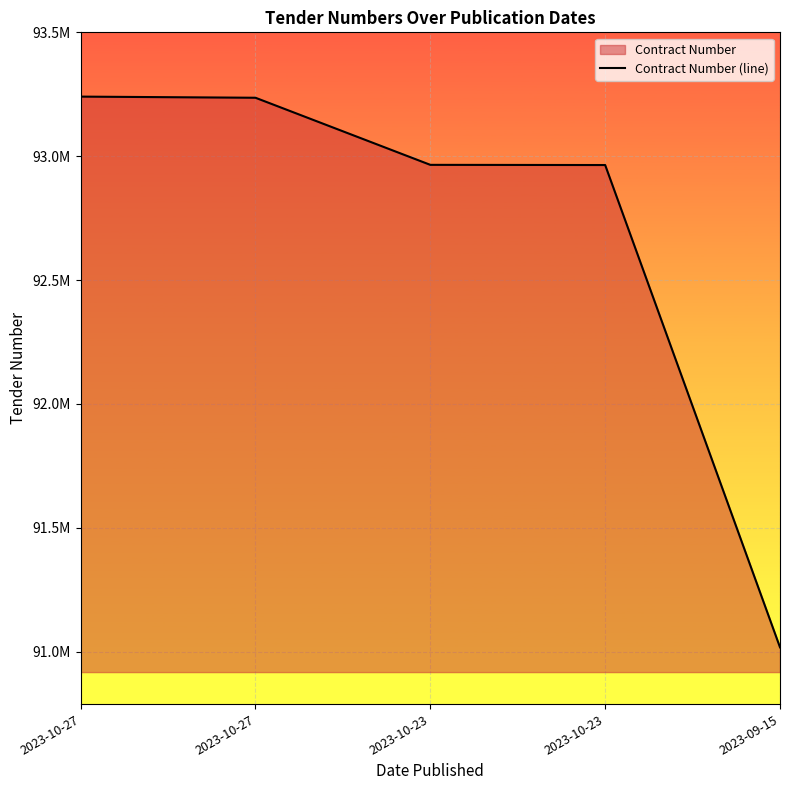

How many lines are shown in the chart?

1